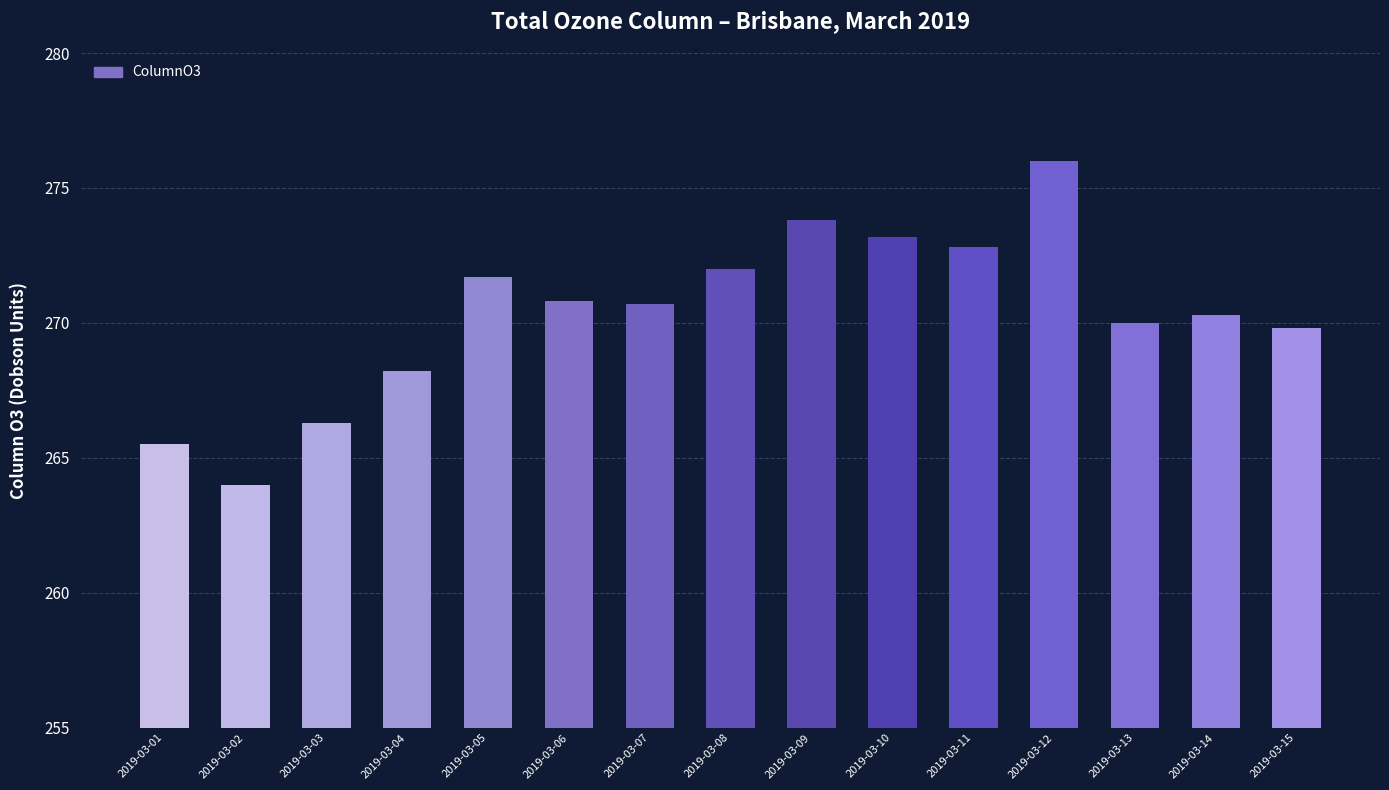

Which category has the lowest value across all series?

2019-03-02